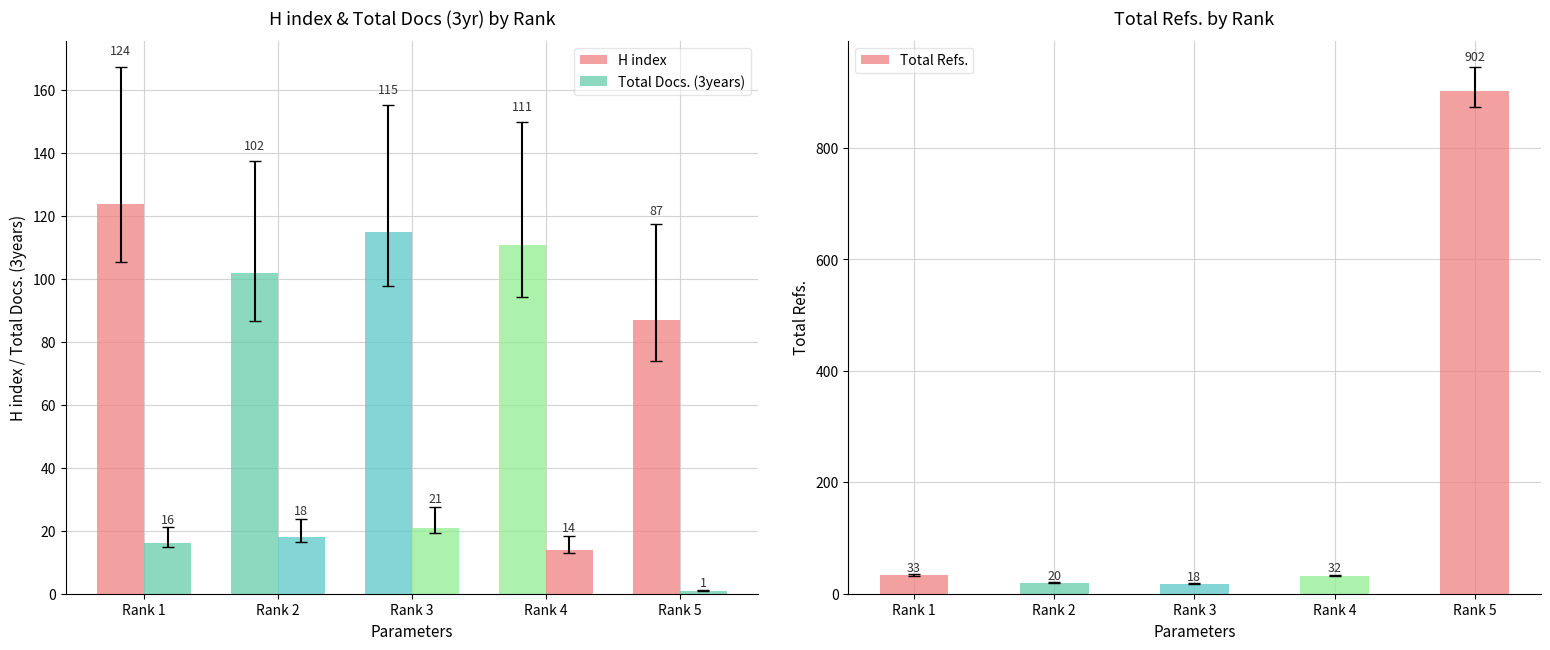

What is the value of the H index bar at the 3rd from the left?

115